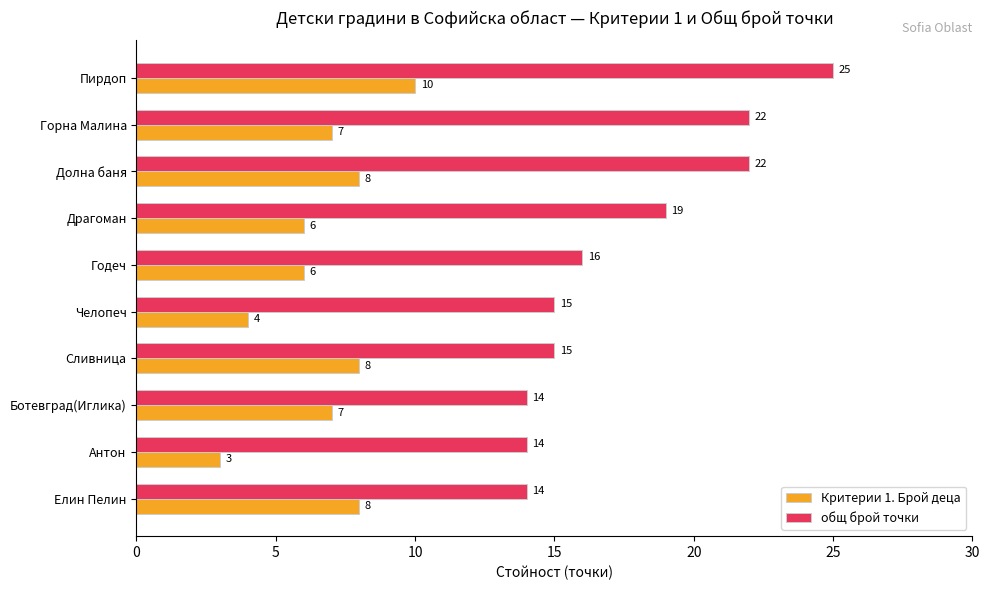

Read the Критерии 1. Брой деца value at Ботевград(Иглика).

7